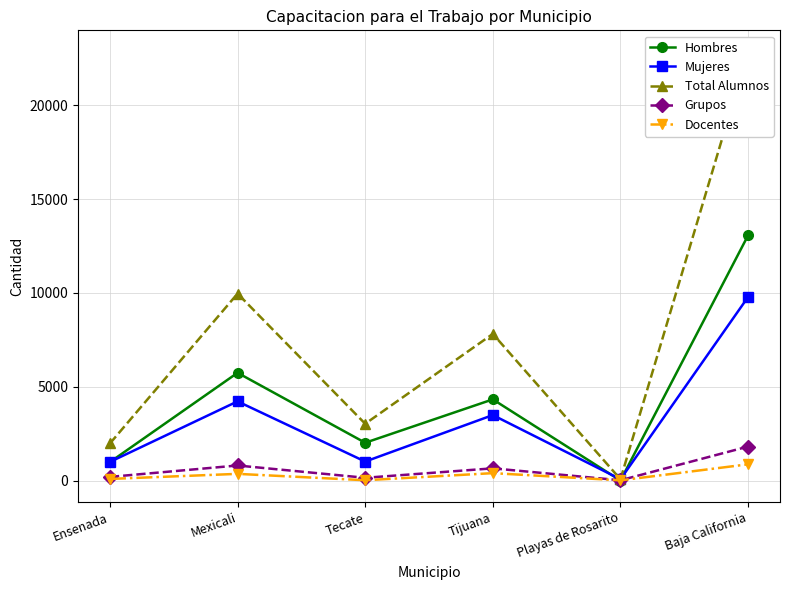

Count the number of categories in the chart.

6